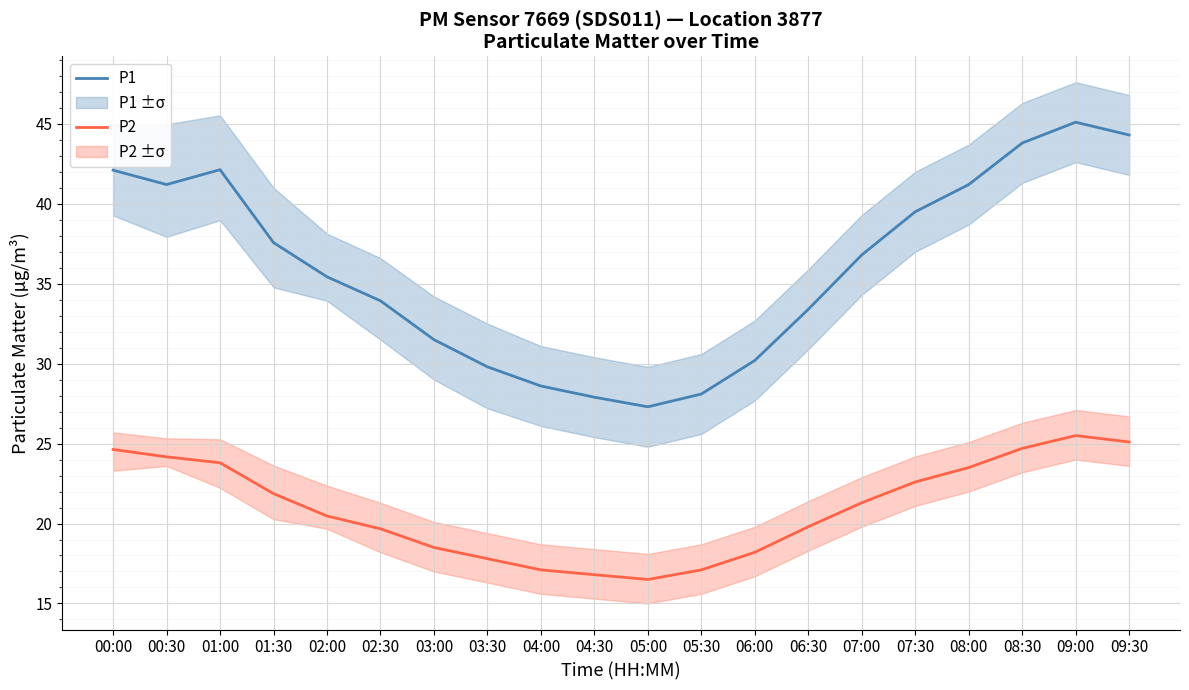

Rank the series at 03:00 from highest to lowest value.

P1, P2